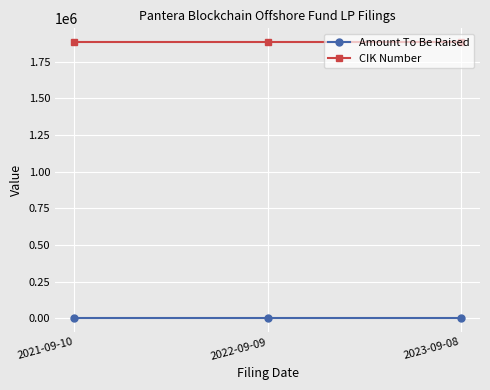

What is the label of the 1st point from the left?

2021-09-10